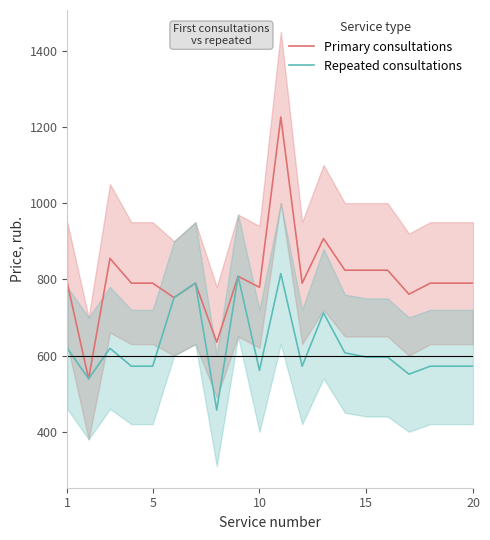

What is the lowest value of the Primary consultations series?

539